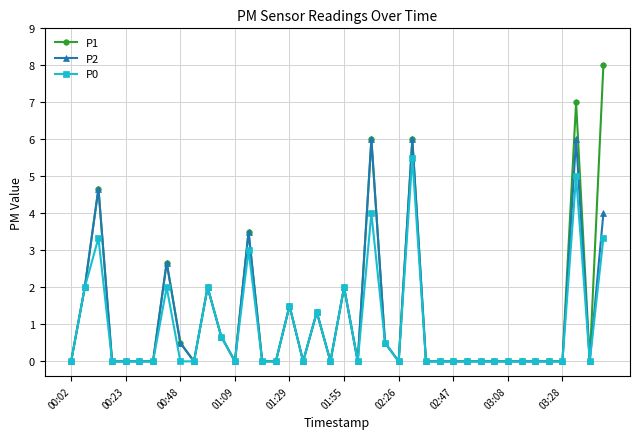

Which series has the largest range (max minus min)?

P1